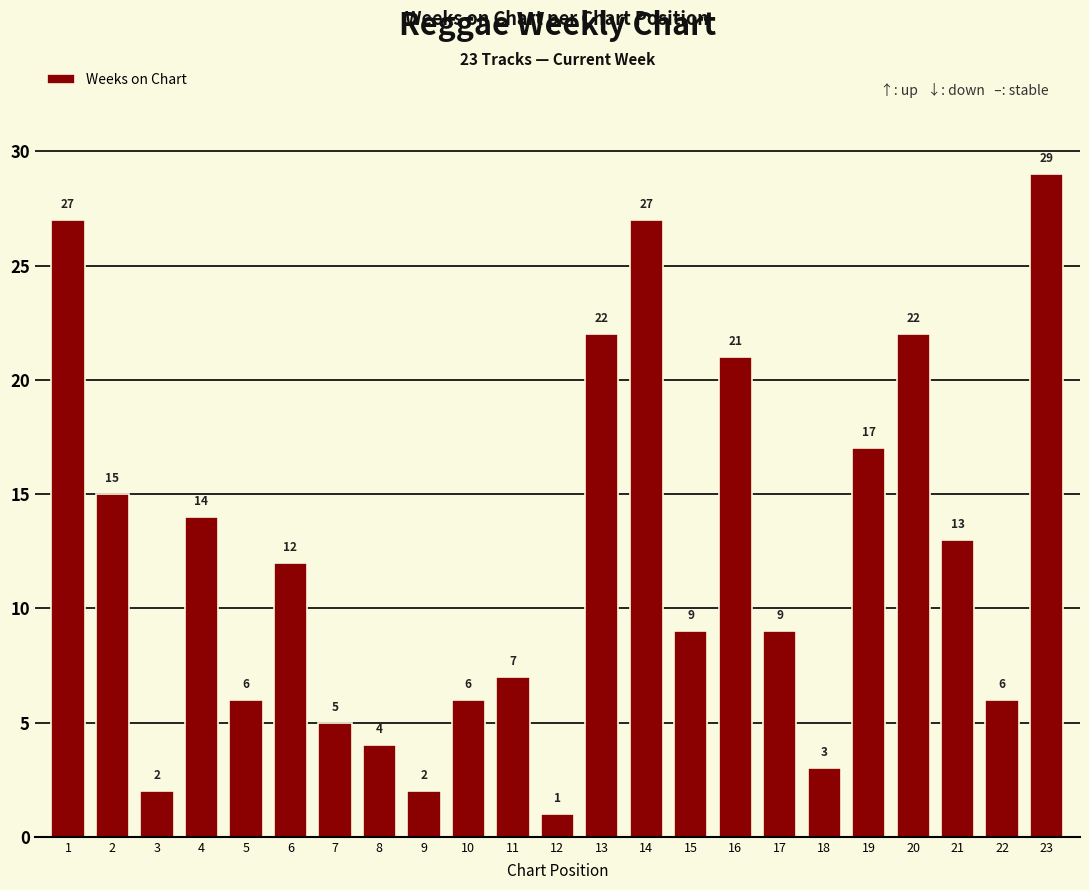

How many bars are there in total?

23